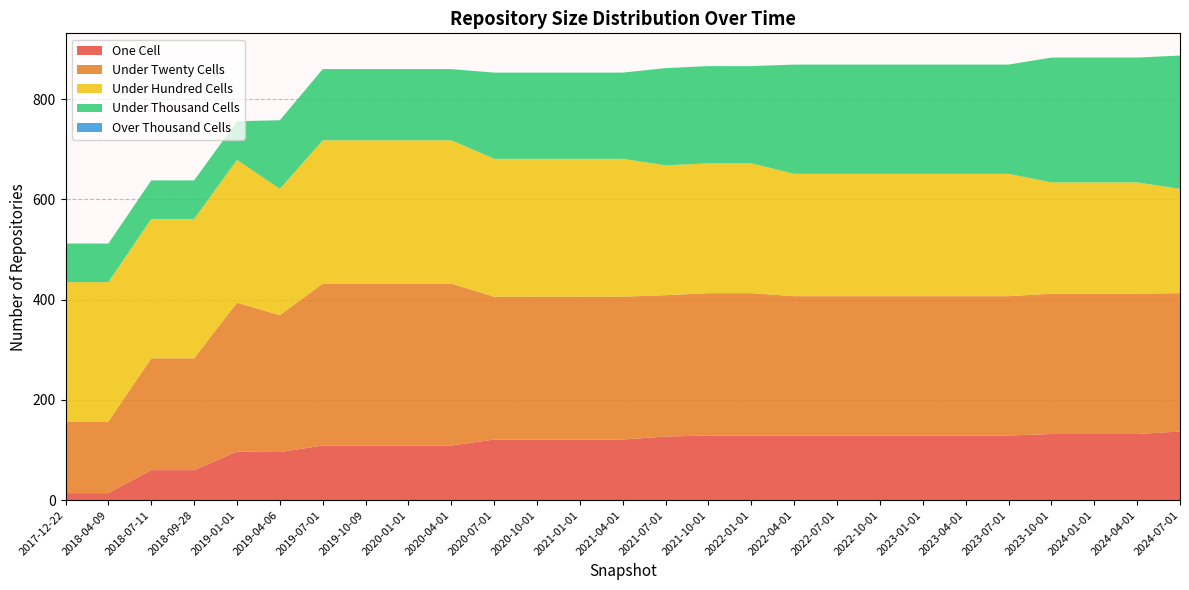

Reading left to right, list all the values displayed in this chart.

one_cell: 14	14	60	60	97	96	109	109	109	109	121	121	121	121	127	129	129	129	129	129	129	129	129	132	132	132	137
under_twenty_cells: 143	143	223	223	297	273	323	323	323	323	285	285	285	285	282	284	284	278	278	278	278	278	278	280	280	280	276
under_hundred_cells: 278	278	278	278	285	252	286	286	286	286	275	275	275	275	259	259	259	244	244	244	244	244	244	222	222	222	208
under_thousand_cells: 77	77	77	77	77	137	142	142	142	142	172	172	172	172	194	194	194	218	218	218	218	218	218	249	249	249	266
over_thousand_cells: 0	0	0	0	0	0	0	0	0	0	0	0	0	0	0	0	0	0	0	0	0	0	0	0	0	0	0